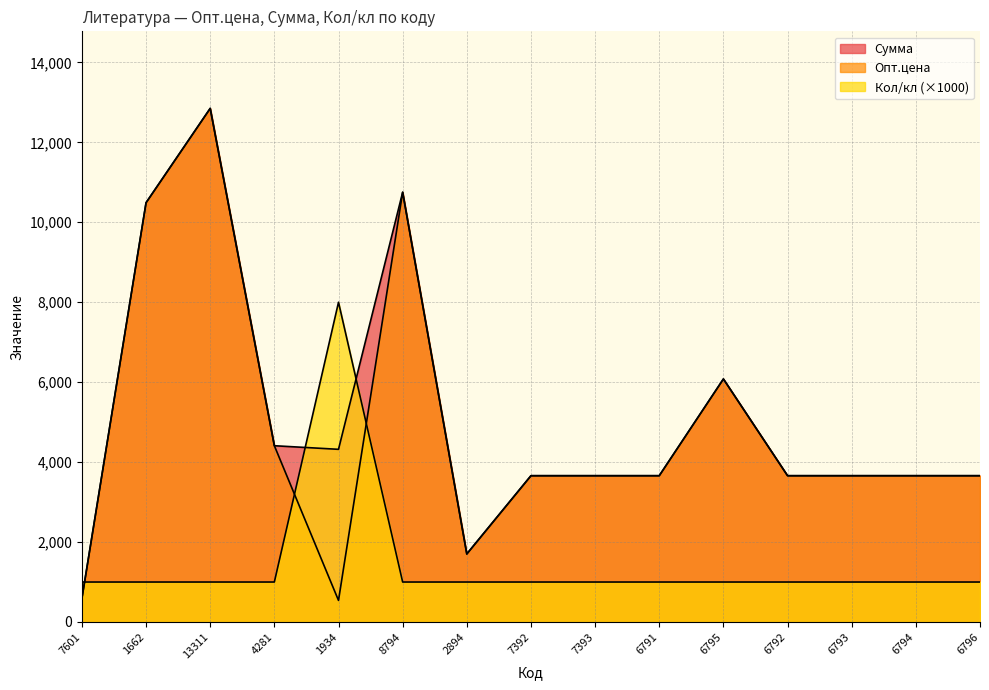

How many values in the Кол/кл series exceed 1000?

1